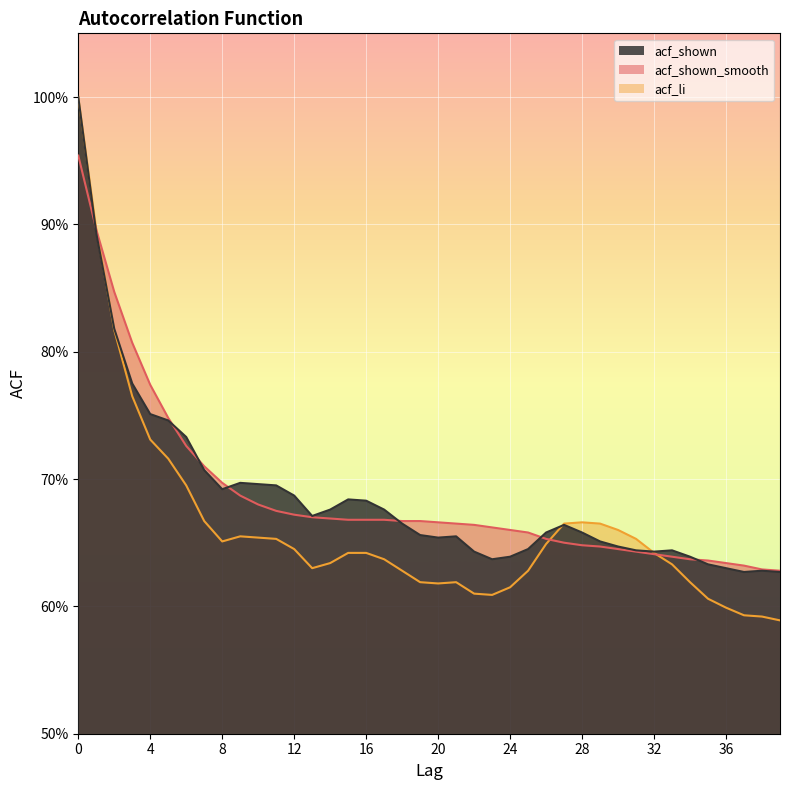

Reading left to right, transcribe all the data shown in this chart.

acf_shown_smooth: 1.0	0.9	0.8	0.8	0.8	0.7	0.7	0.7	0.7	0.7	0.7	0.7	0.7	0.7	0.7	0.7	0.7	0.7	0.7	0.7	0.7	0.7	0.7	0.7	0.7	0.7	0.7	0.7	0.6	0.6	0.6	0.6	0.6	0.6	0.6	0.6	0.6	0.6	0.6	0.6
acf_li: 1.0	0.9	0.8	0.8	0.7	0.7	0.7	0.7	0.7	0.7	0.7	0.7	0.6	0.6	0.6	0.6	0.6	0.6	0.6	0.6	0.6	0.6	0.6	0.6	0.6	0.6	0.6	0.7	0.7	0.7	0.7	0.7	0.6	0.6	0.6	0.6	0.6	0.6	0.6	0.6
acf_shown: 1.0	0.9	0.8	0.8	0.8	0.7	0.7	0.7	0.7	0.7	0.7	0.7	0.7	0.7	0.7	0.7	0.7	0.7	0.7	0.7	0.7	0.7	0.6	0.6	0.6	0.6	0.7	0.7	0.7	0.7	0.6	0.6	0.6	0.6	0.6	0.6	0.6	0.6	0.6	0.6